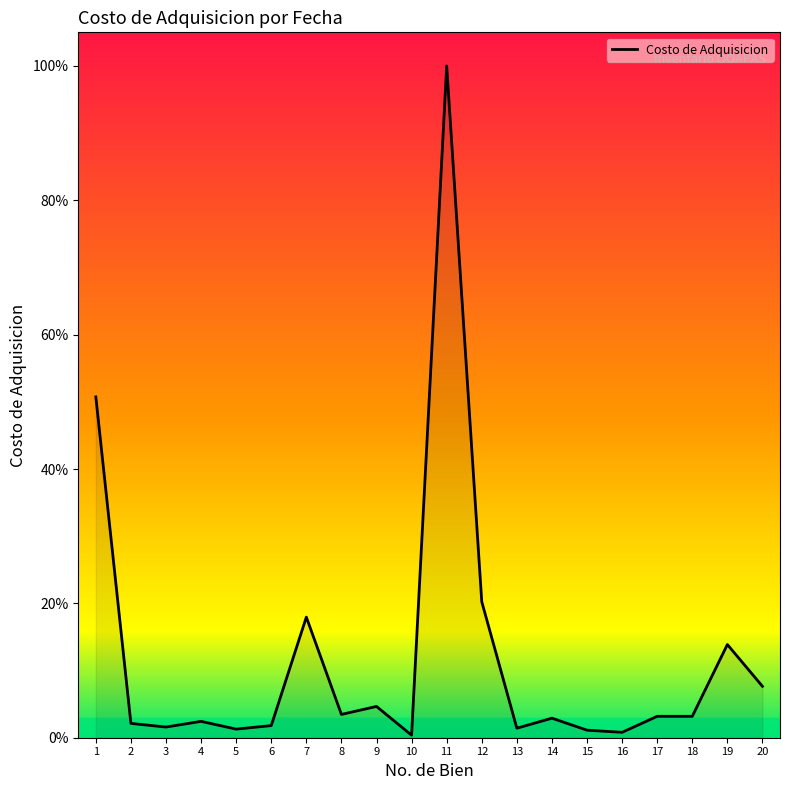

What is the difference between the values at 20 and 4?

5.2